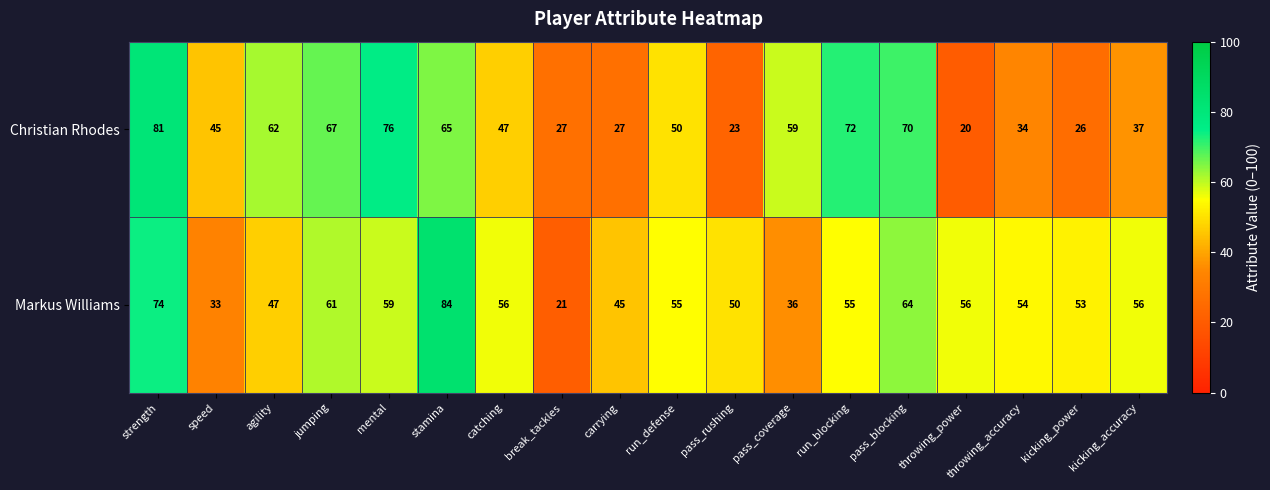

What is the difference between the second highest and minimum values in the Markus Williams series?

53